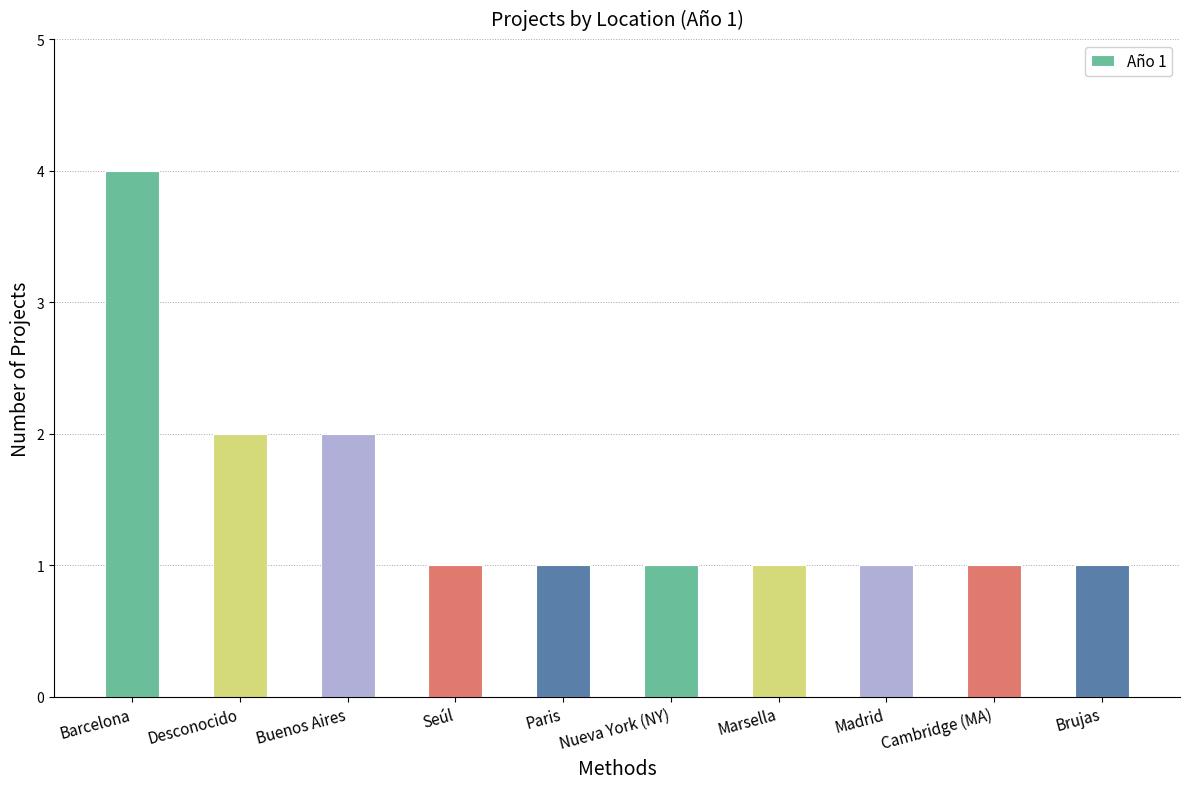

Approximately how many times larger is the value at Brujas compared to Nueva York (NY)?

1.0